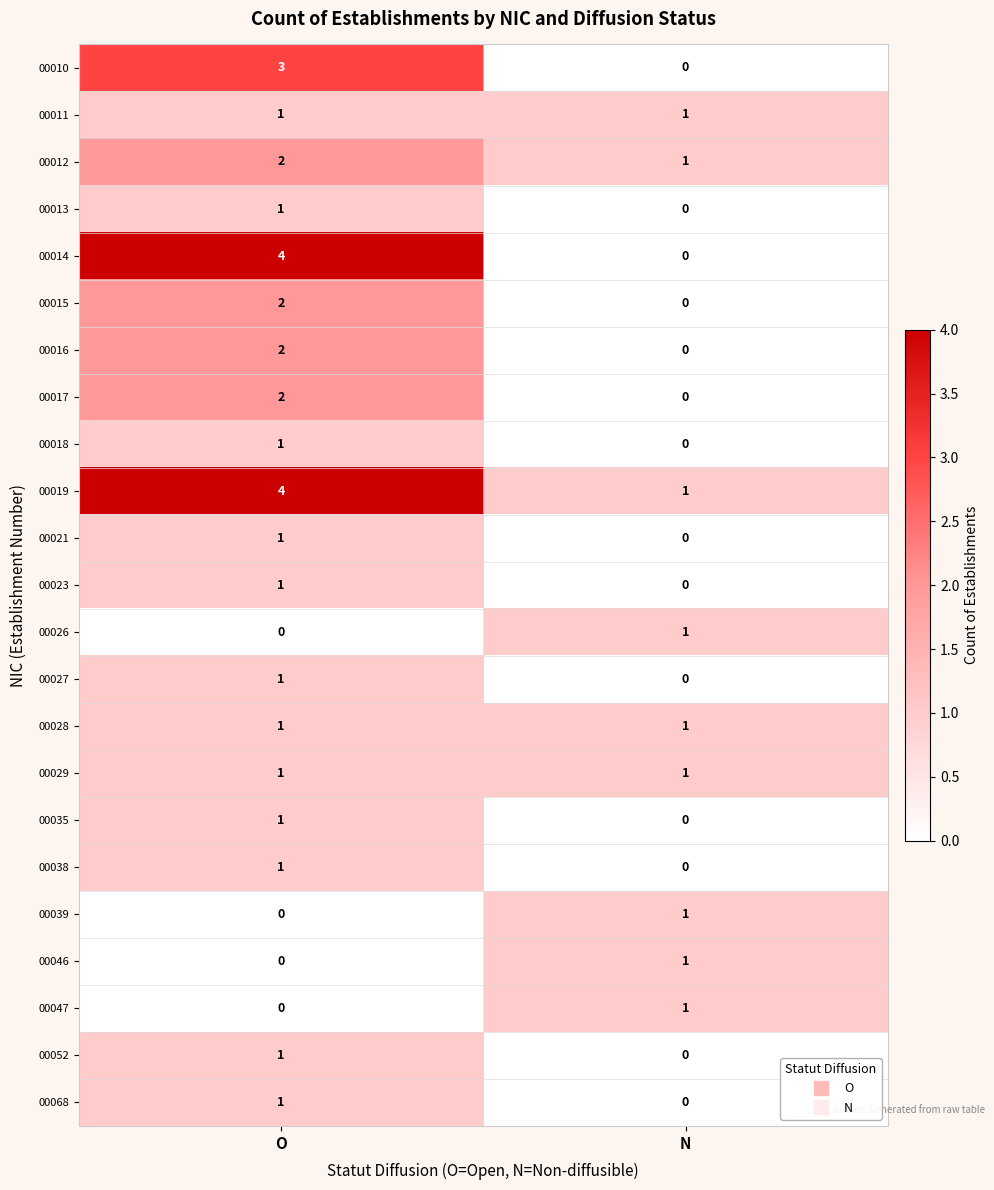

Where is 00039 nearest to the value 0?

O